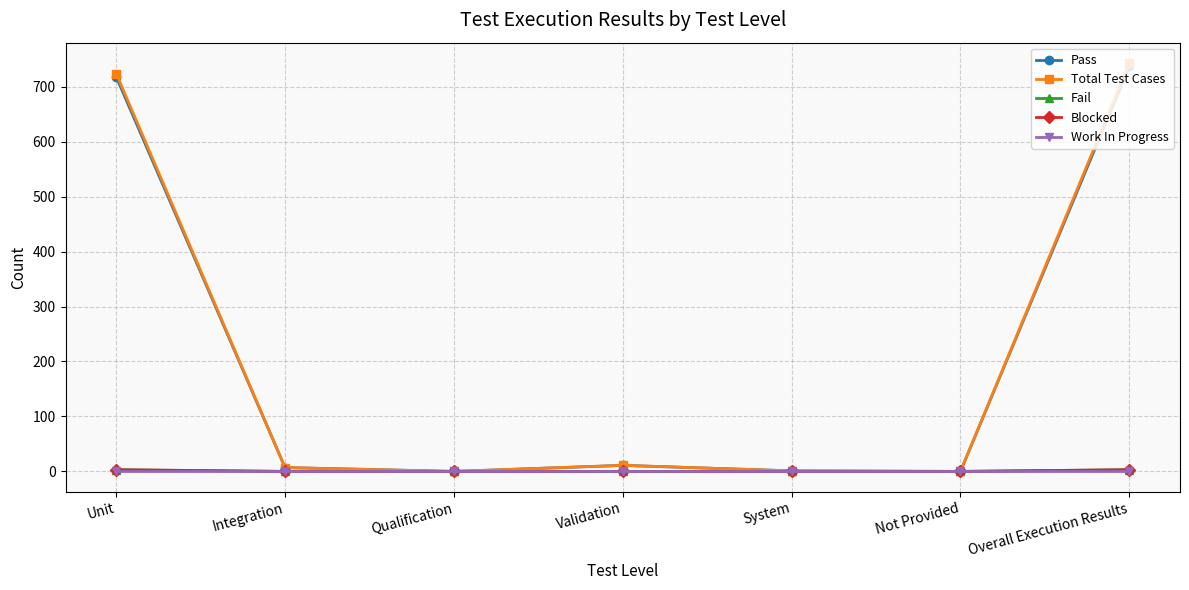

True or false: Total Test Cases has more than 1 points higher than both neighbors.

False